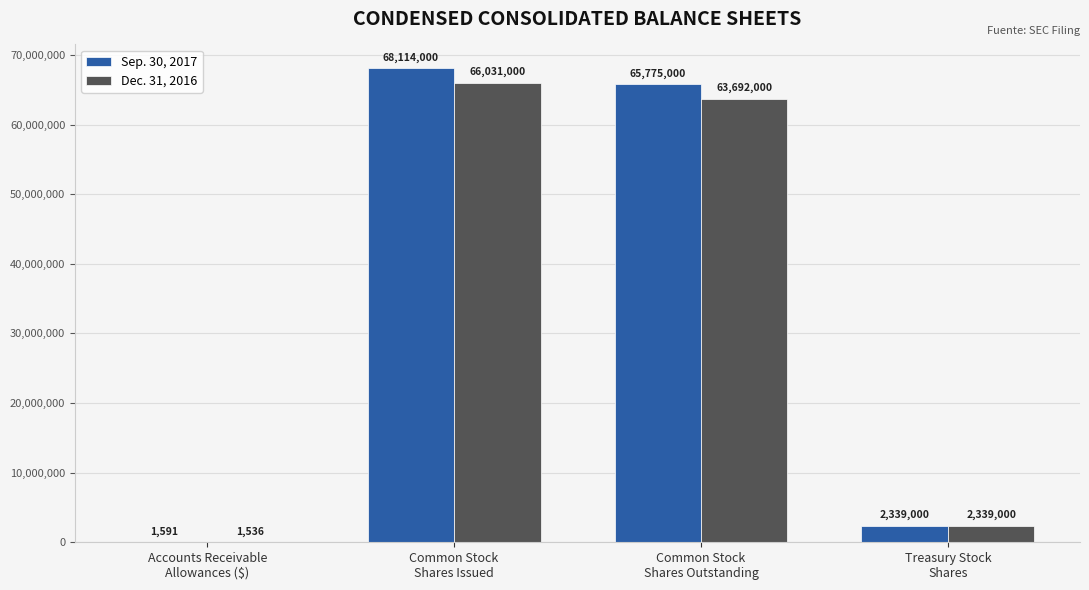

At which label does Sep. 30, 2017 reach its peak?

Common Stock
Shares Issued